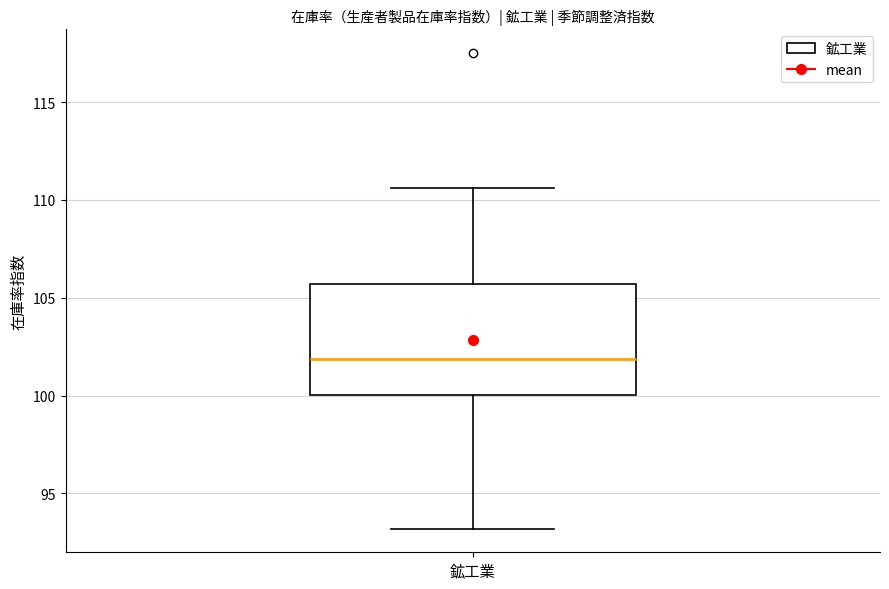

Where is the lower edge of the box for 鉱工業 on the y-axis? The values are not printed on the chart, so give them approximately, as read against the axis.

100.0